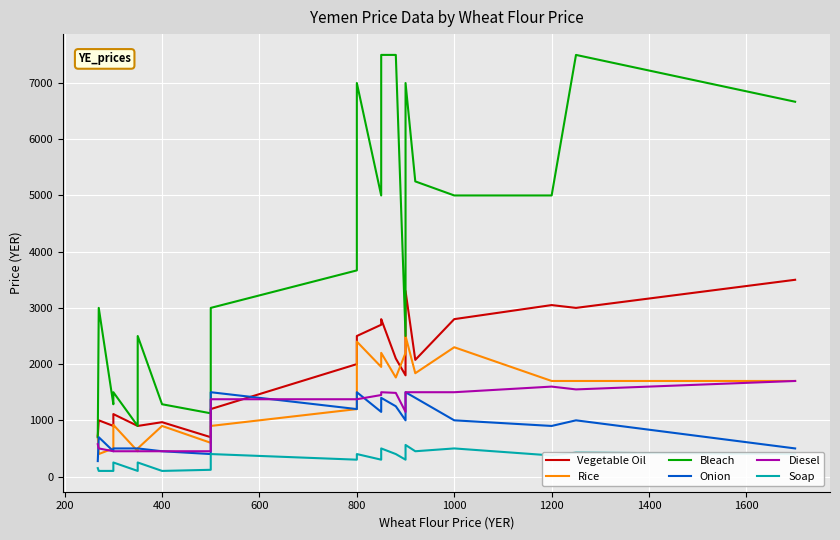

True or false: Bleach and Vegetable Oil intersect in this chart.

True